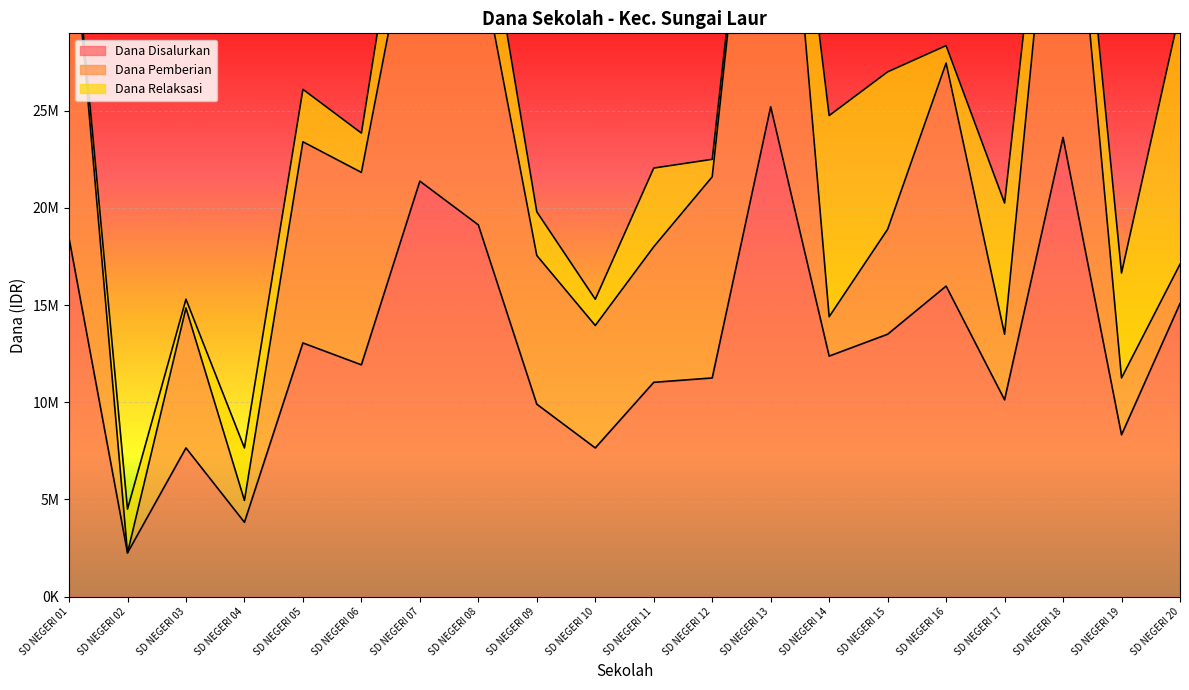

Which category has the highest value in the Dana Pemberian series?

SD NEGERI 13